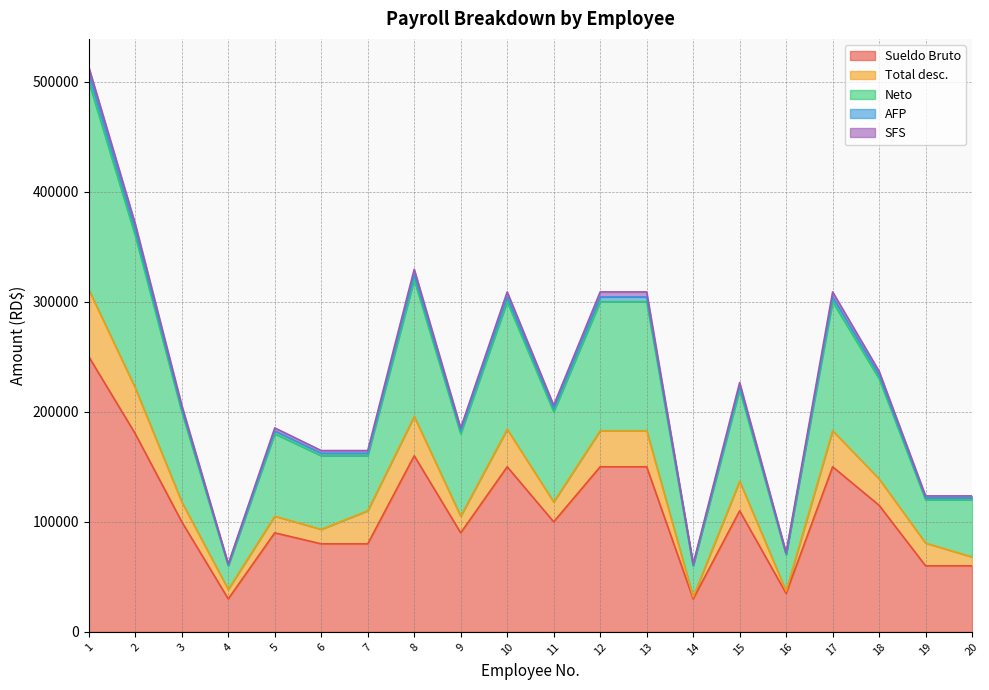

What is the sum of the Sueldo Bruto values at 9 and 2?

270000.0